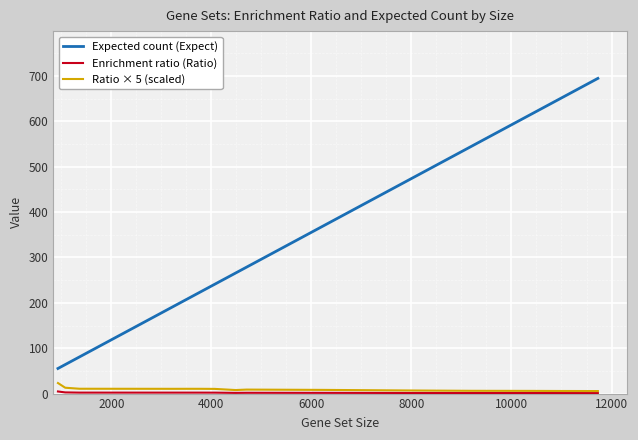

What are all the series names shown in the legend?

Expected count (Expect), Enrichment ratio (Ratio), Ratio × 5 (scaled)